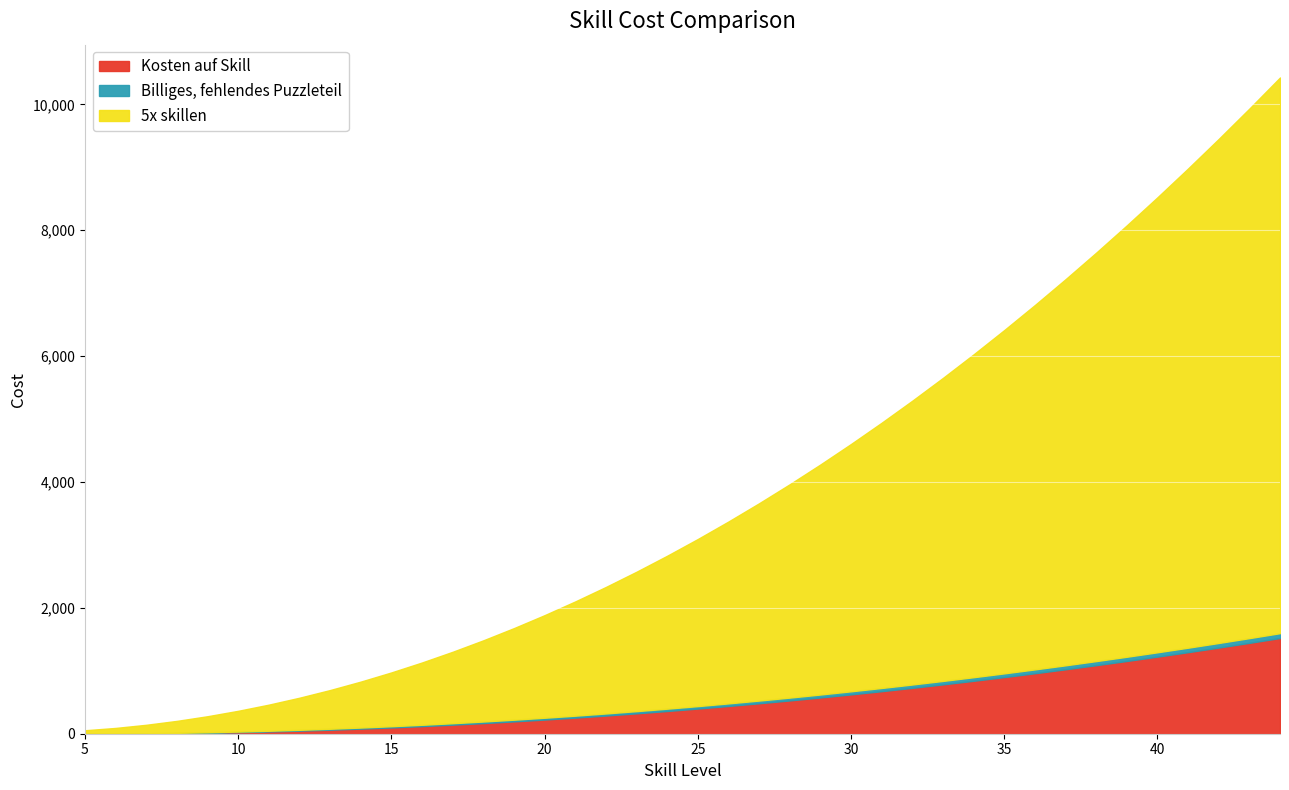

Is the value of Billiges, fehlendes Puzzleteil at 18 greater than the value of Kosten auf Skill at 38?

No